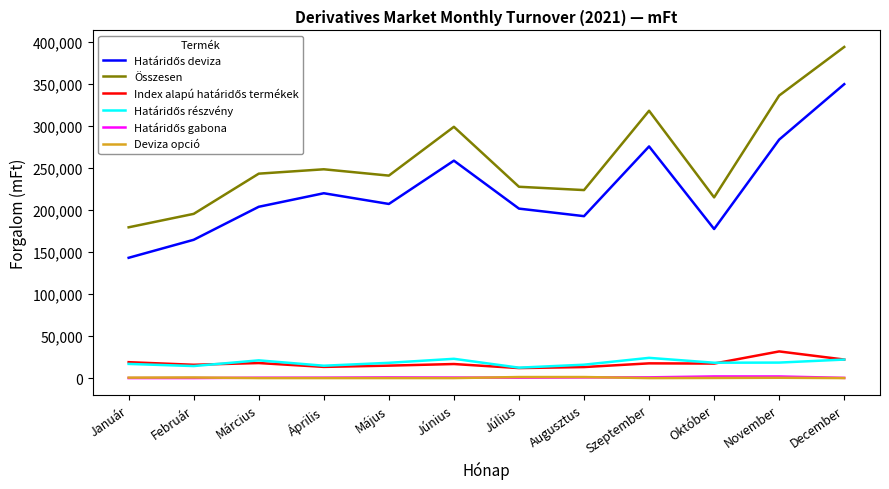

Which category has the highest value across all series?

December